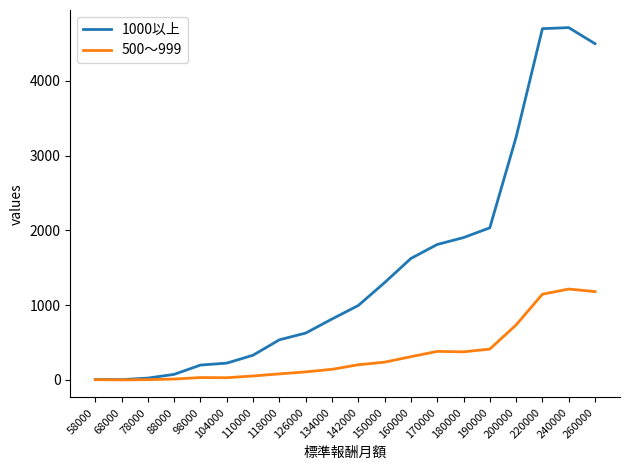

The value of 1000以上 at 134000 is 814. True or false?

True